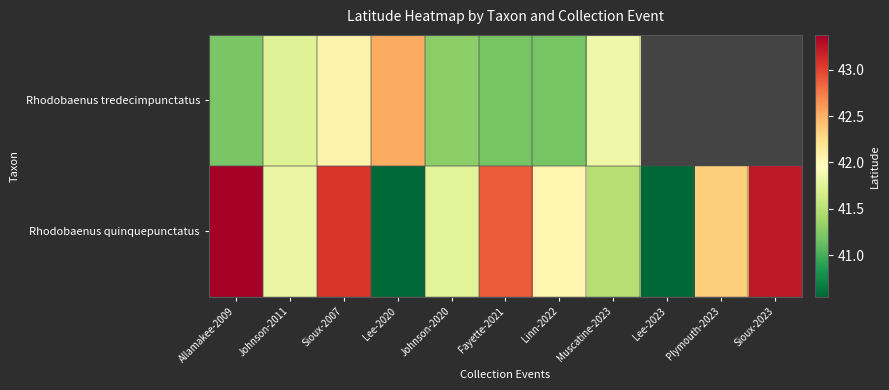

What is the difference between the maximum and second lowest values in the Rhodobaenus quinquepunctatus series?

2.8